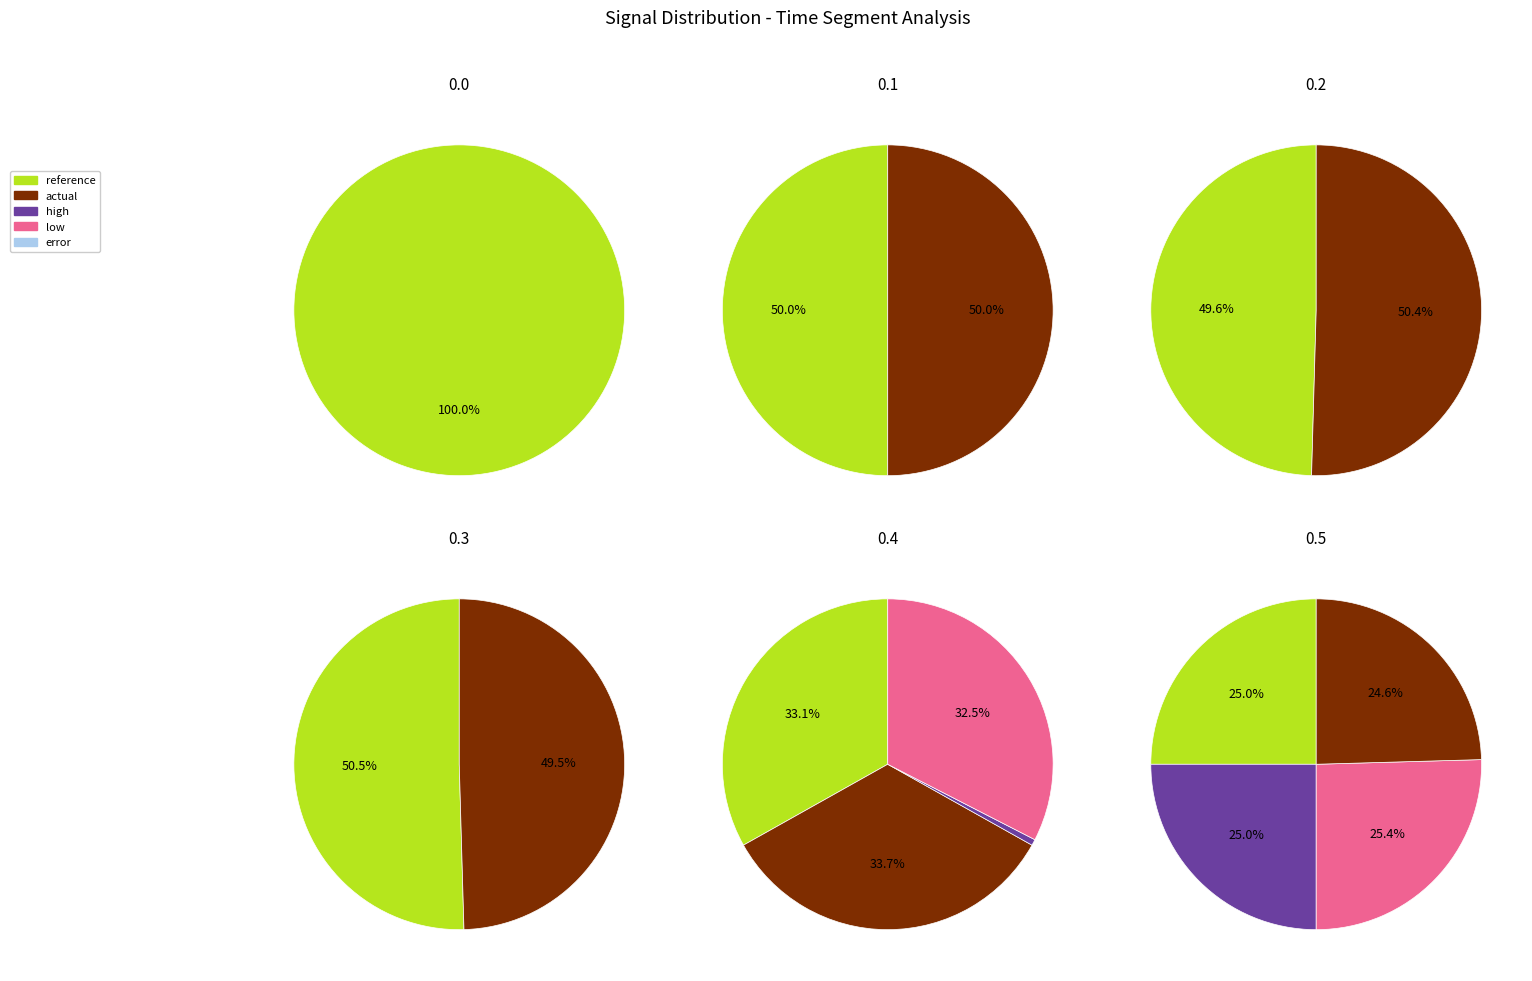

To the nearest percent, what portion does 4 represent?

17%